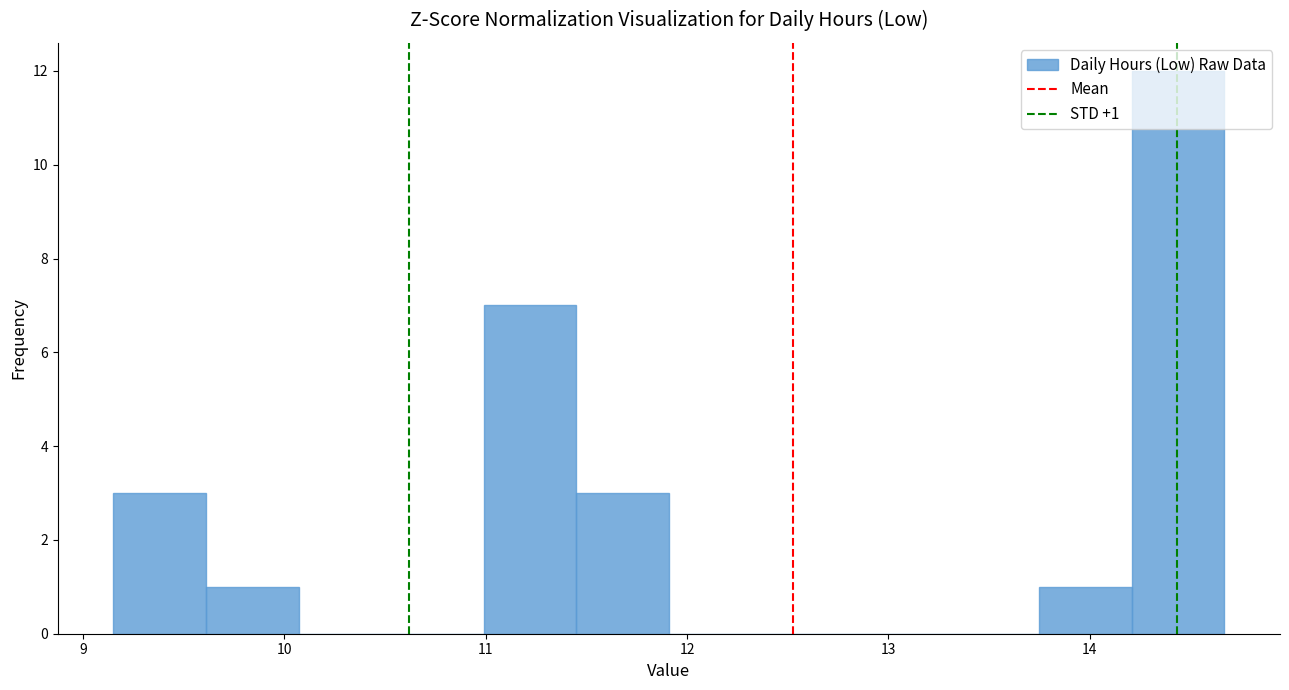

Over which range of the x-axis is the bar tallest?

14.21 to 14.67